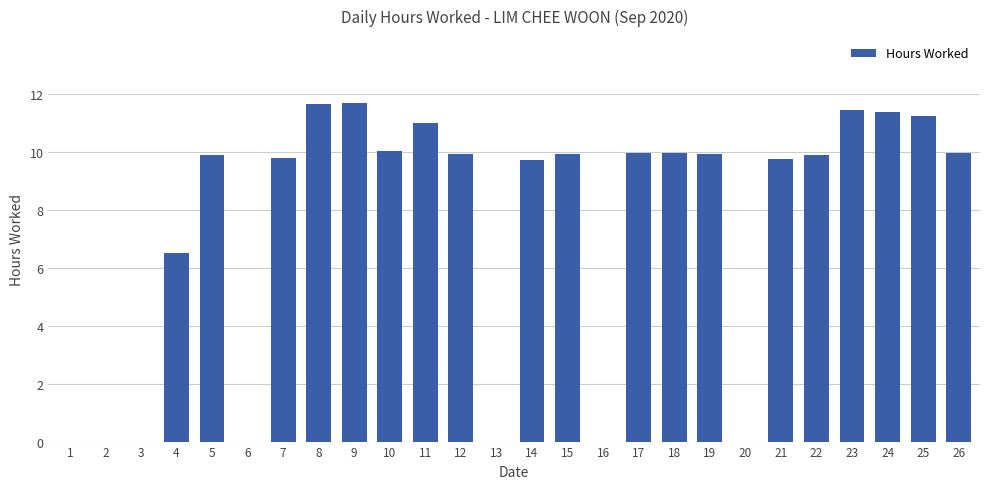

The chart shows a value of 11.7 at 8. True or false?

True